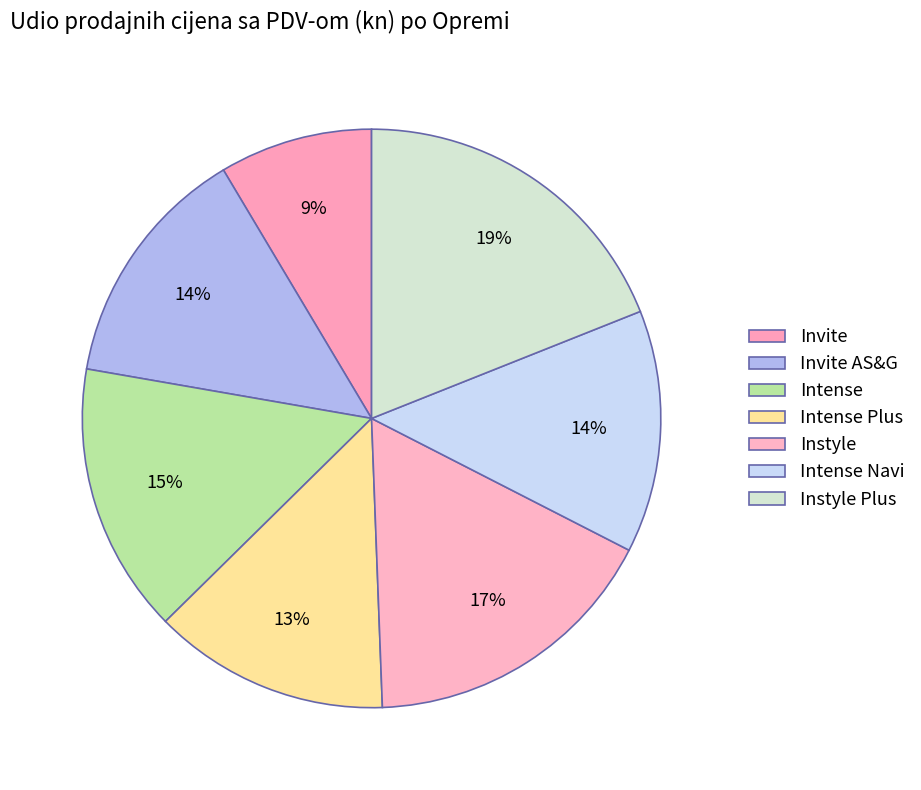

What percentage is the Instyle slice, to the nearest percent?

17%